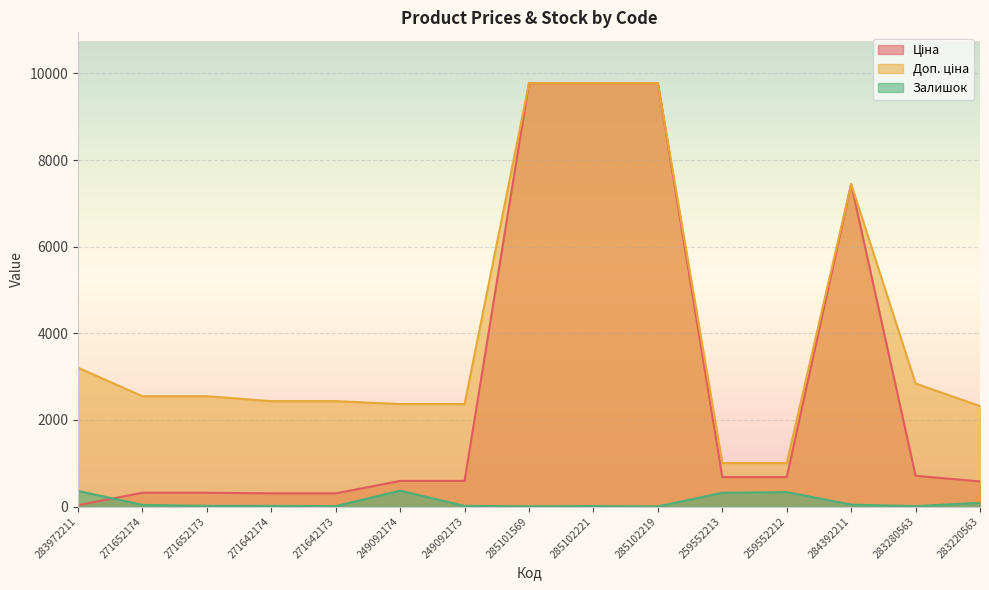

What is the sum of all Доп. ціна values?

61834.8